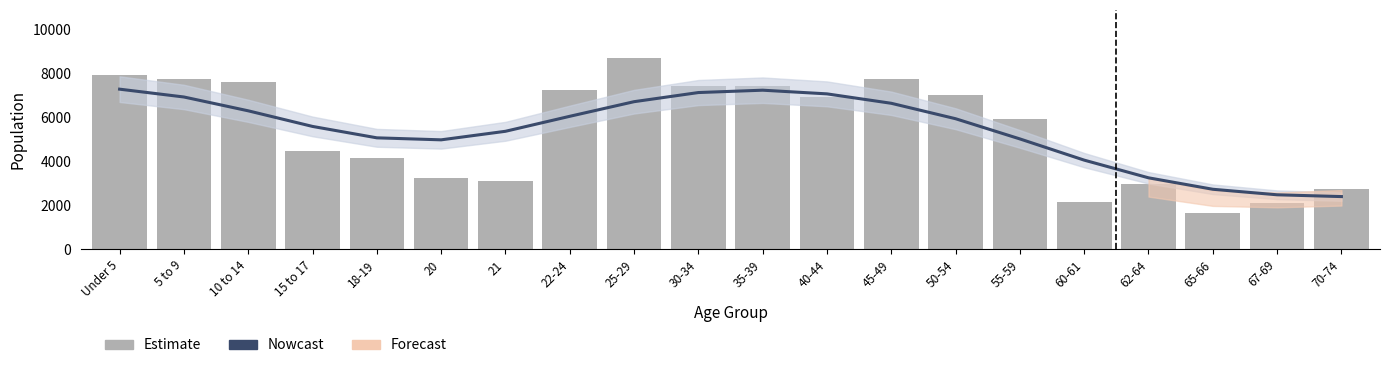

At which label is Estimate closest to 5185?

15 to 17